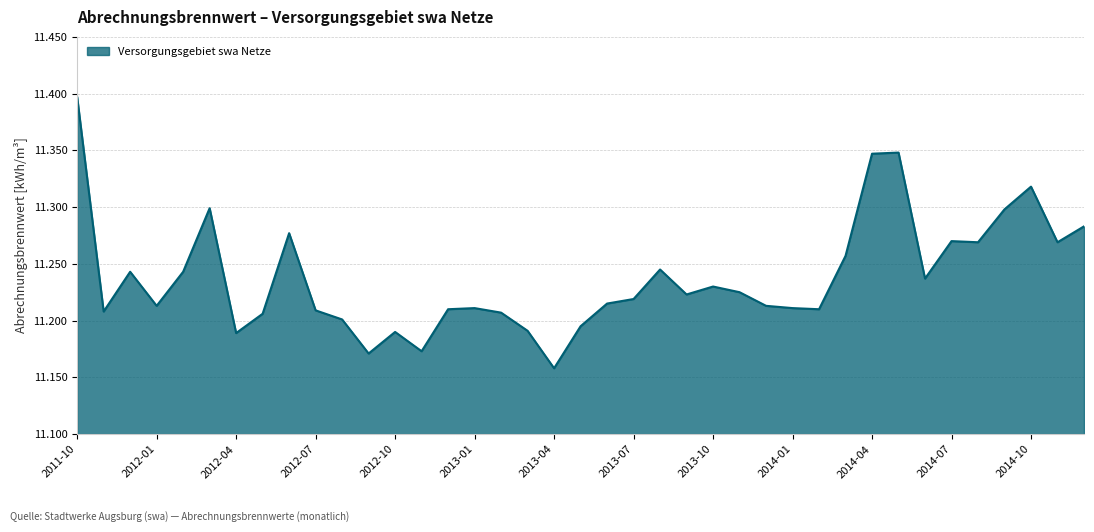

How many lines are shown in the chart?

1